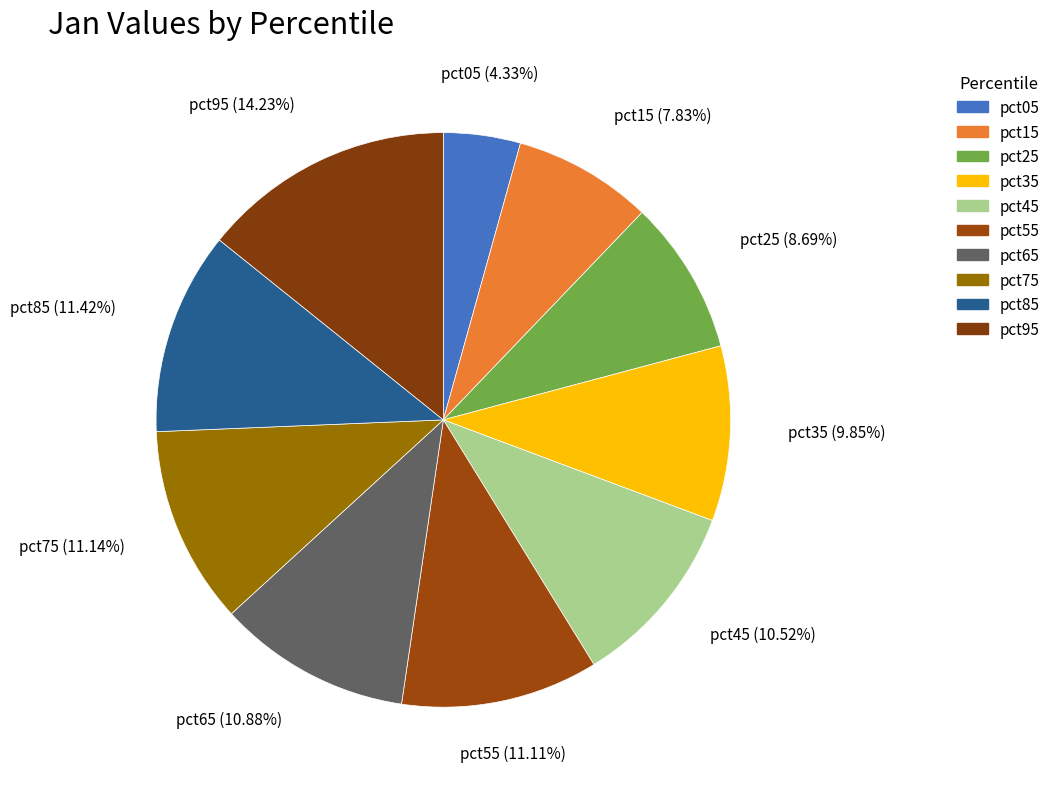

The pct45 slice represents 11% of the pie. True or false?

True